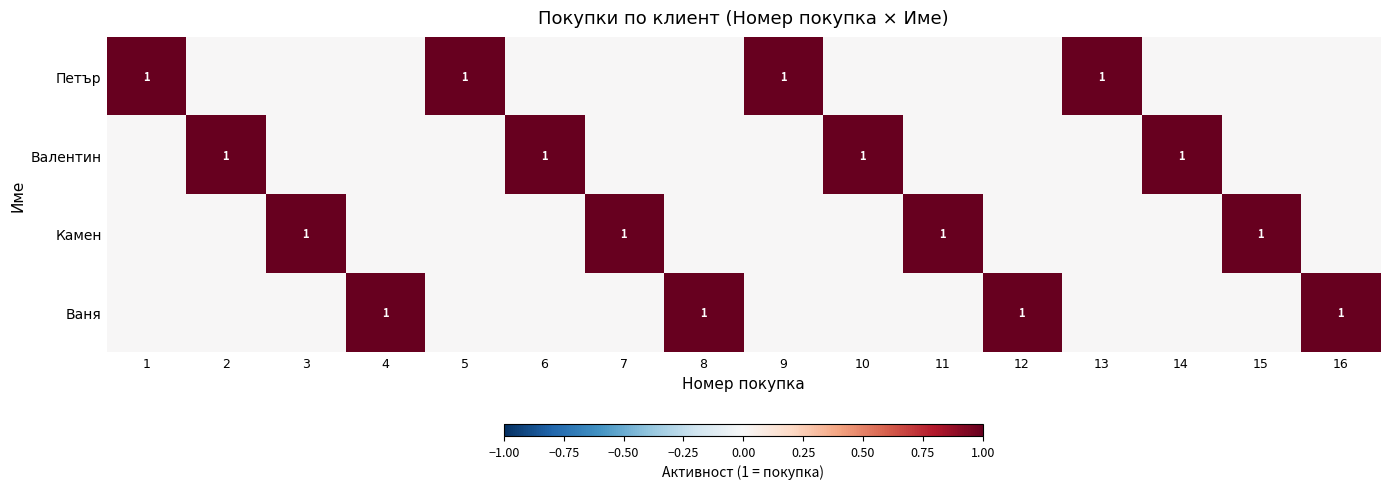

The value of Валентин at 10 is 2. True or false?

False